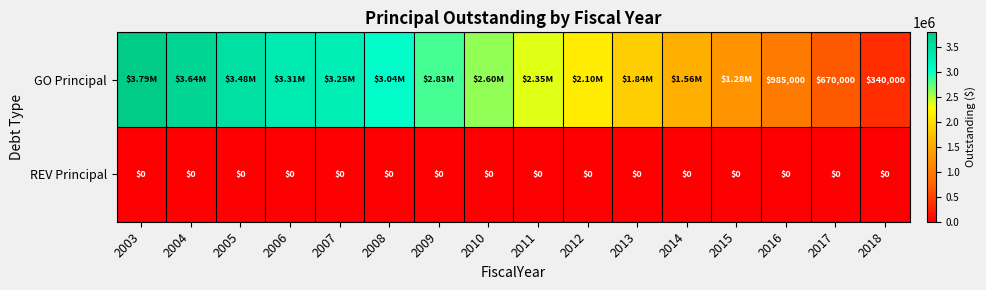

Rank the series at 2017 from highest to lowest value.

GO Principal, REV Principal